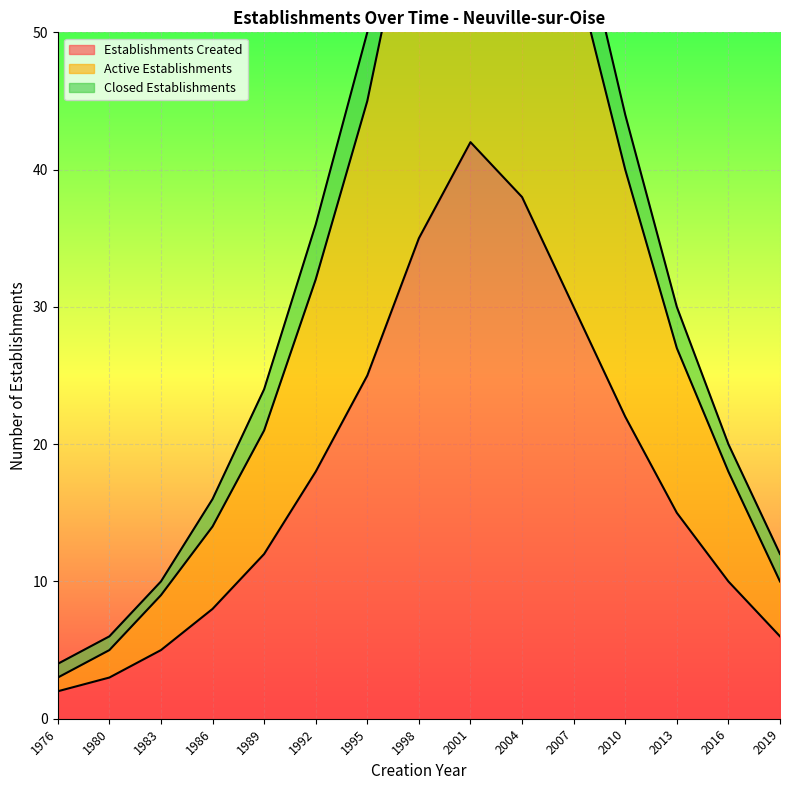

True or false: Active Establishments and Closed Establishments cross at least once.

False